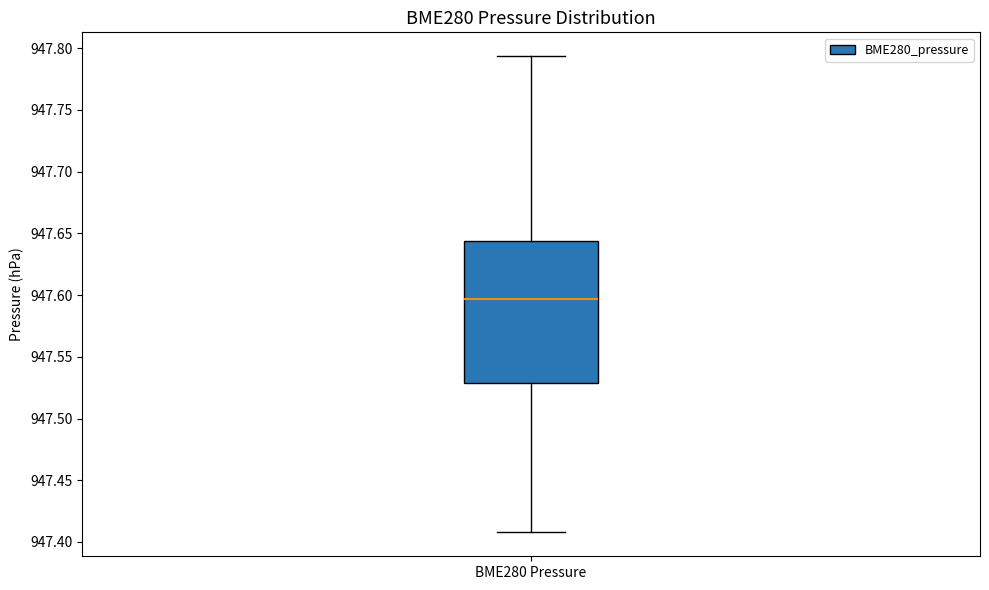

Read this box plot against the y-axis: the position of the median line, the range covered by the box, and the ends of both whiskers. The values are not printed on the chart, so give them approximately, as read against the axis.

median 947.595, box 947.530 to 947.645, whiskers 947.410 to 947.795